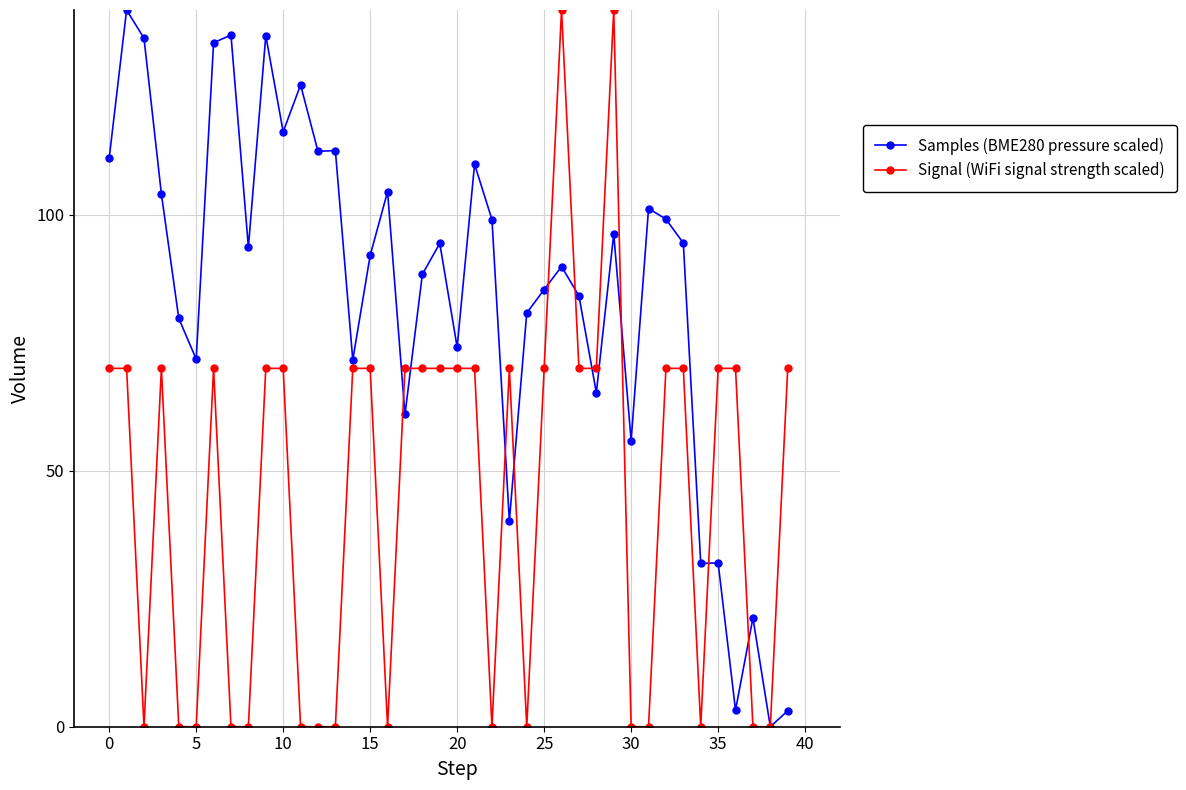

Which series has the largest total across all categories?

Samples (BME280 pressure scaled)